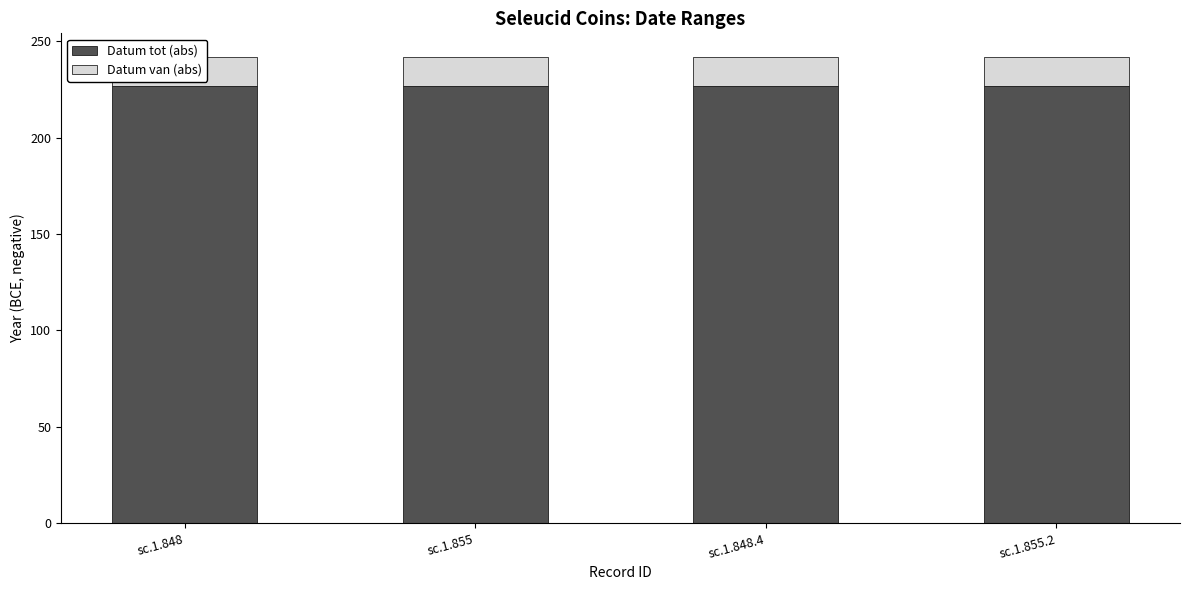

How many distinct data groups are displayed?

2